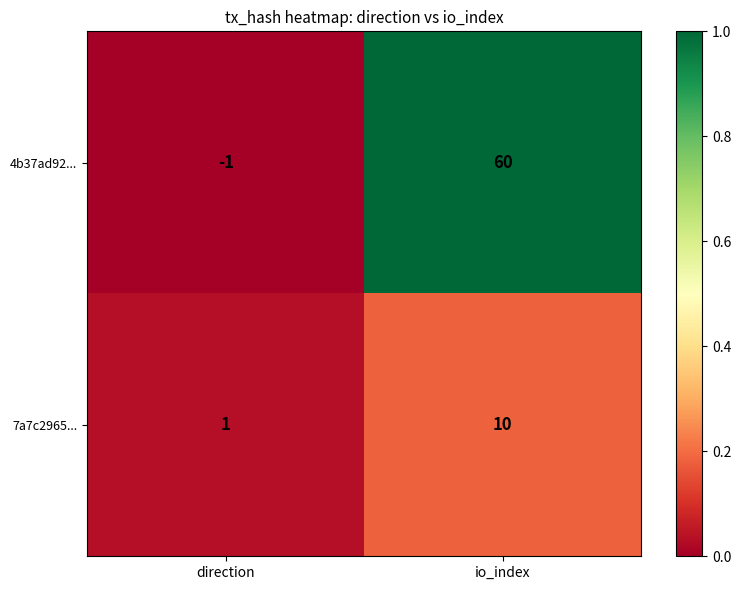

At which label is 4b37ad92... closest to 29?

direction